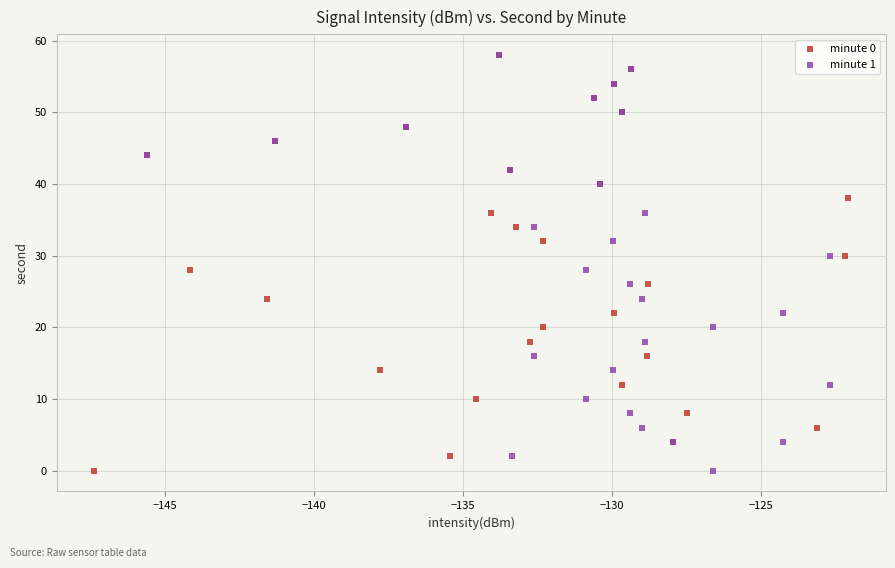

What are all the series names shown in the legend?

minute 0, minute 1